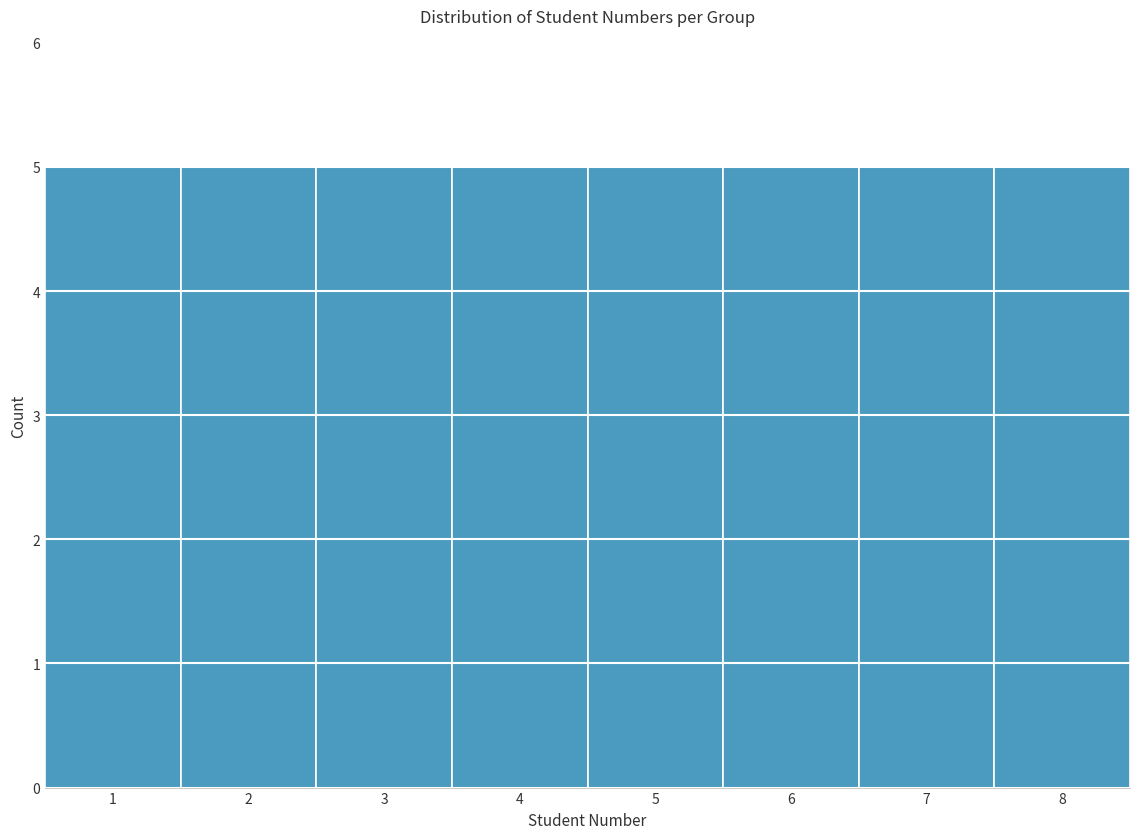

Reading left to right, transcribe this chart: for each bar, give the range it covers on the x-axis and its height. The values are not printed on the chart, so give them approximately, as read against the axis.

0.5 to 1.5: 5
1.5 to 2.5: 5
2.5 to 3.5: 5
3.5 to 4.5: 5
4.5 to 5.5: 5
5.5 to 6.5: 5
6.5 to 7.5: 5
7.5 to 8.5: 5